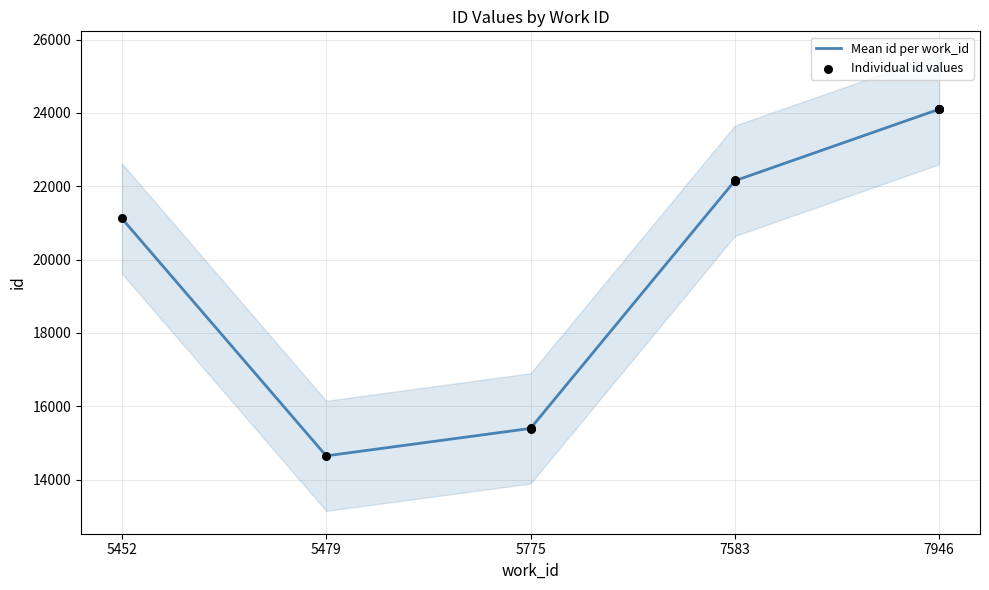

Approximately how many times larger is the value at 5479 compared to 7946?

0.6